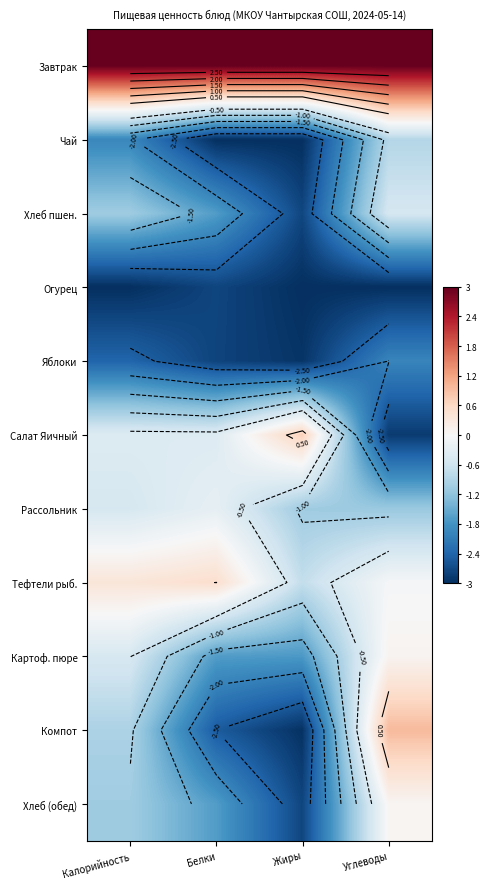

What is the highest value of the Завтрак series?

3.0